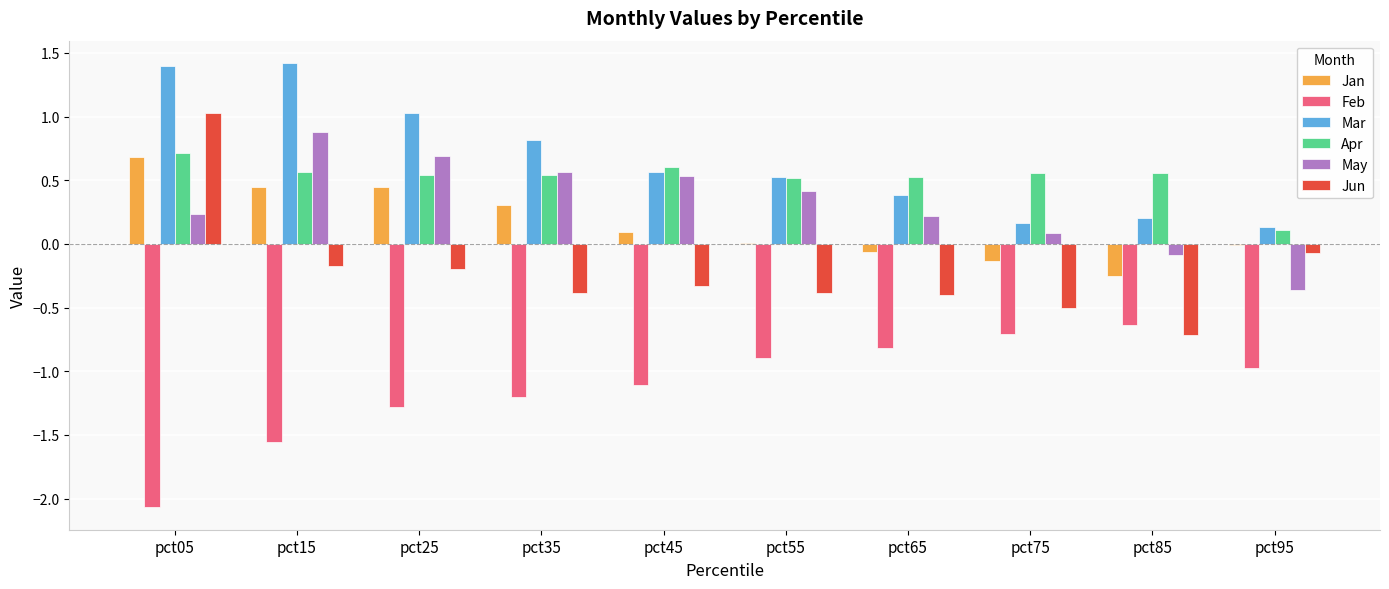

The Apr series shows 0.6 at pct85. True or false?

True